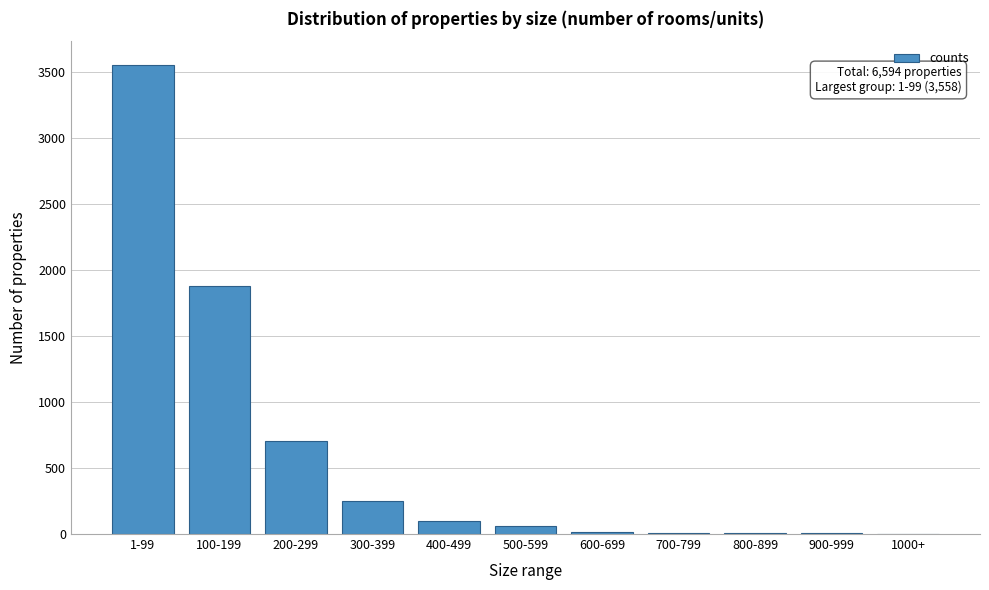

True or false: the data shows 3558 at 1-99.

True